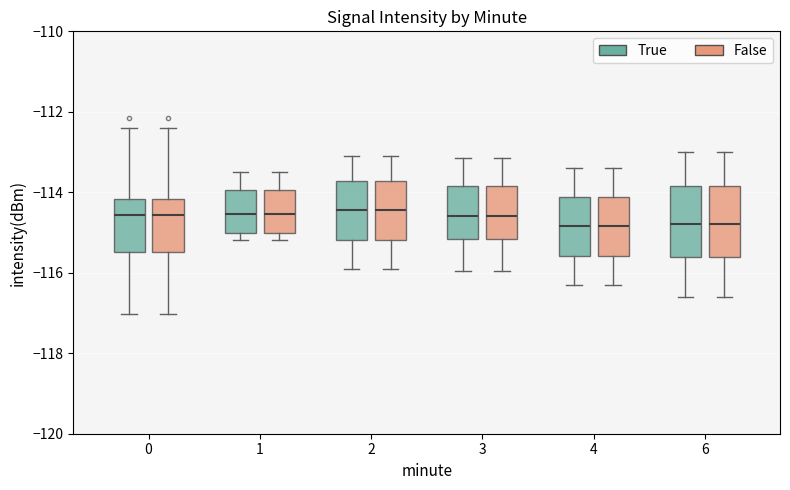

Reading left to right, read every box against the y-axis: the position of its median line, the range the box covers, and the ends of its whiskers. The values are not printed on the chart, so give them approximately, as read against the axis.

0 (True): median -114.6, box -115.4 to -114.2, whiskers -117.0 to -112.4
0 (False): median -114.6, box -115.4 to -114.2, whiskers -117.0 to -112.4
1 (True): median -114.6, box -115.0 to -114.0, whiskers -115.2 to -113.6
1 (False): median -114.6, box -115.0 to -114.0, whiskers -115.2 to -113.6
2 (True): median -114.4, box -115.2 to -113.8, whiskers -115.8 to -113.0
2 (False): median -114.4, box -115.2 to -113.8, whiskers -115.8 to -113.0
3 (True): median -114.6, box -115.2 to -113.8, whiskers -116.0 to -113.2
3 (False): median -114.6, box -115.2 to -113.8, whiskers -116.0 to -113.2
4 (True): median -114.8, box -115.6 to -114.2, whiskers -116.2 to -113.4
4 (False): median -114.8, box -115.6 to -114.2, whiskers -116.2 to -113.4
6 (True): median -114.8, box -115.6 to -113.8, whiskers -116.6 to -113.0
6 (False): median -114.8, box -115.6 to -113.8, whiskers -116.6 to -113.0